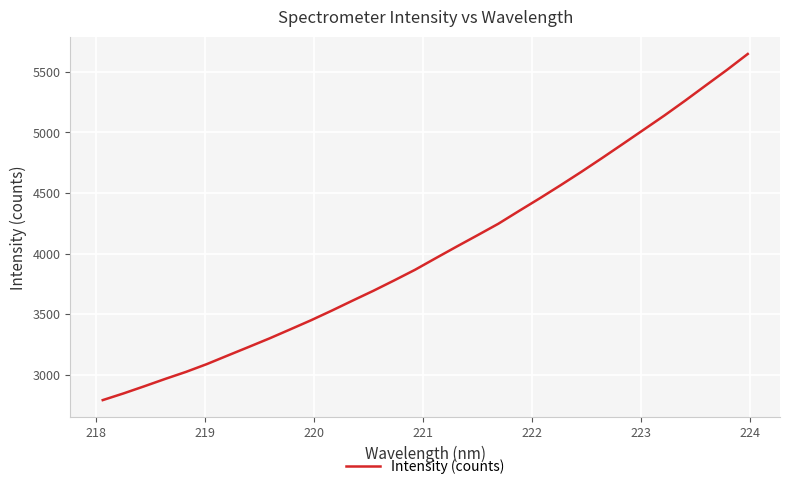

What is the smallest value displayed?

2791.4